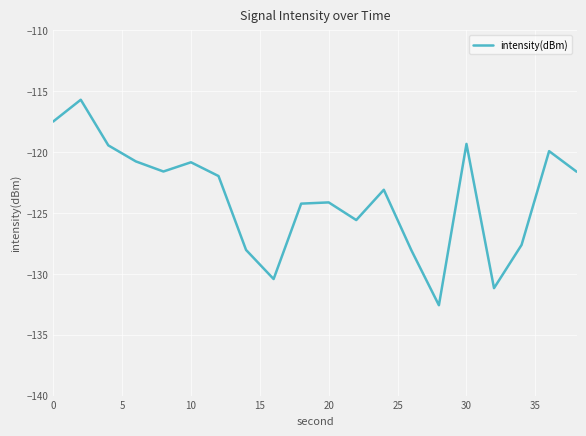

What is the minimum value shown in the chart?

-132.6